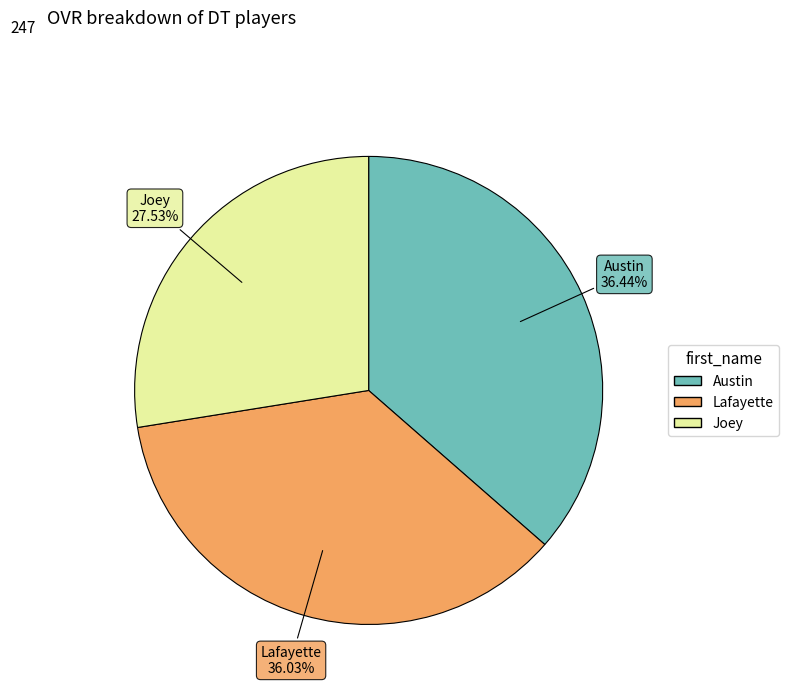

What portion of the pie excludes Austin?

63.6%